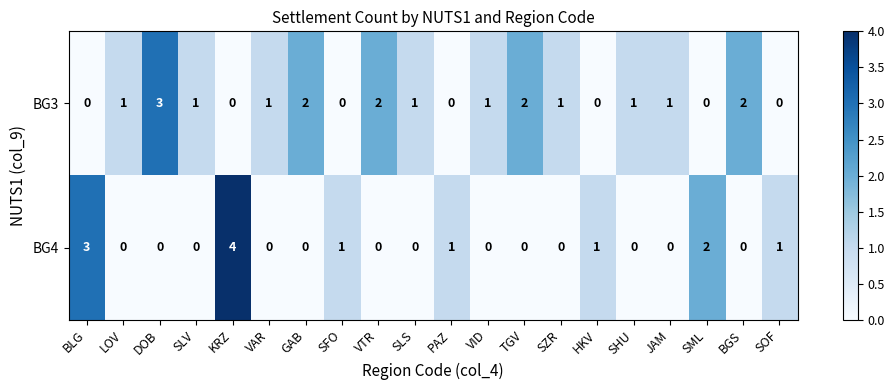

Count the number of categories in the chart.

20